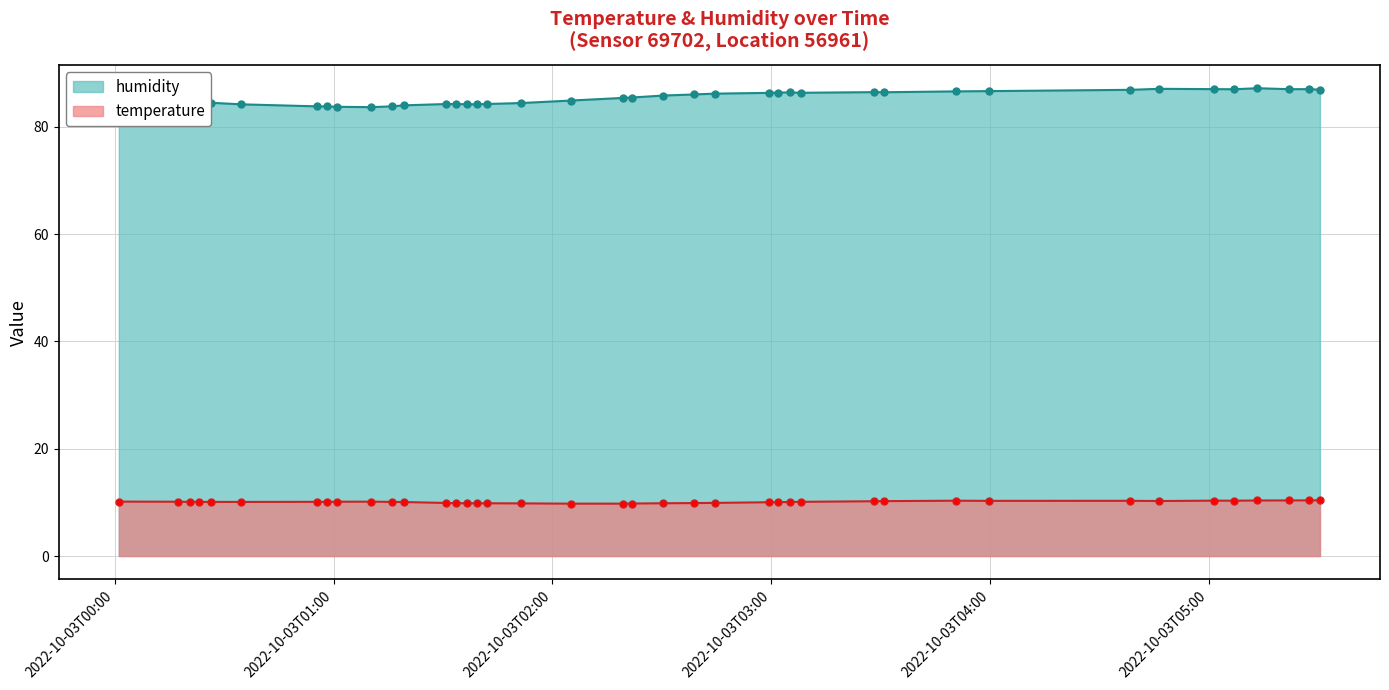

How many values in the humidity series are below 85?

19